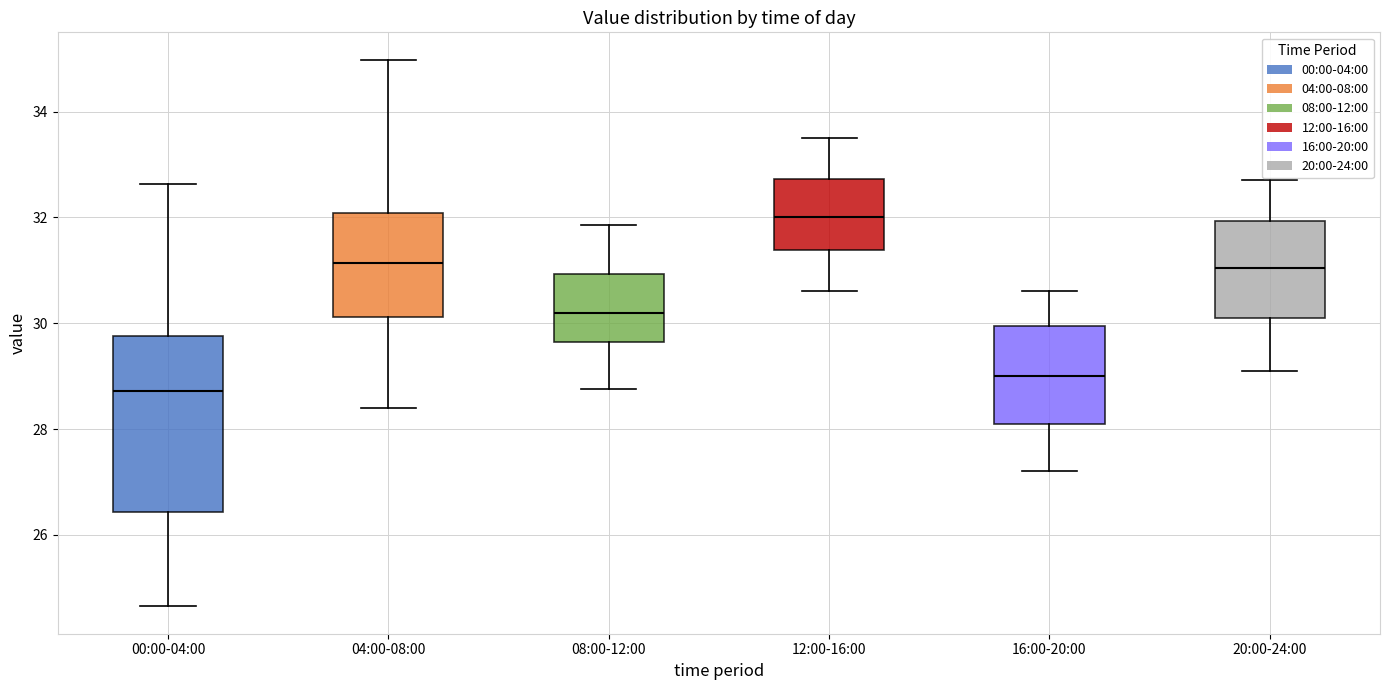

Which box's median line is the highest?

12:00-16:00